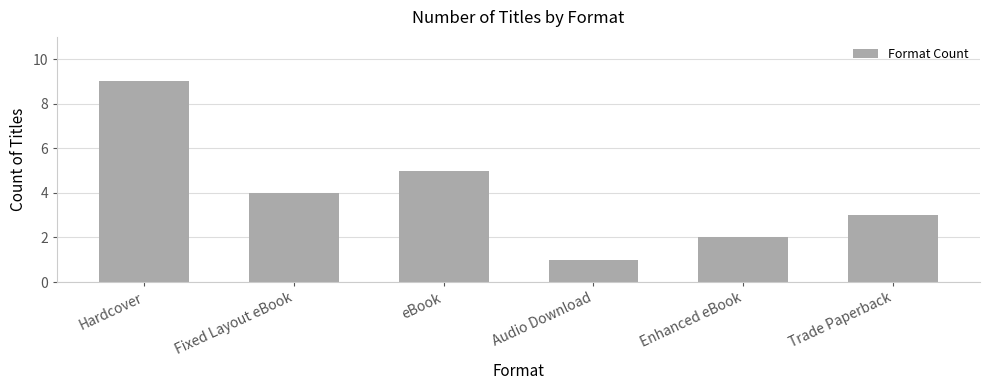

How many data points are less than 4?

3